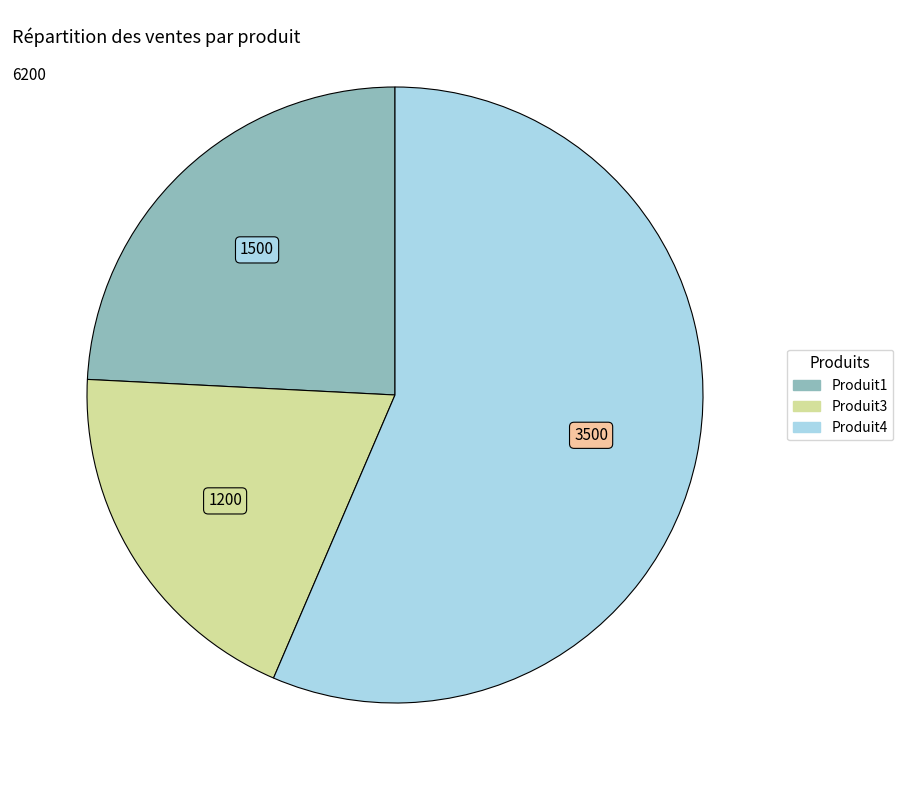

Do Produit3 and Produit1 together represent more than half of the pie?

No